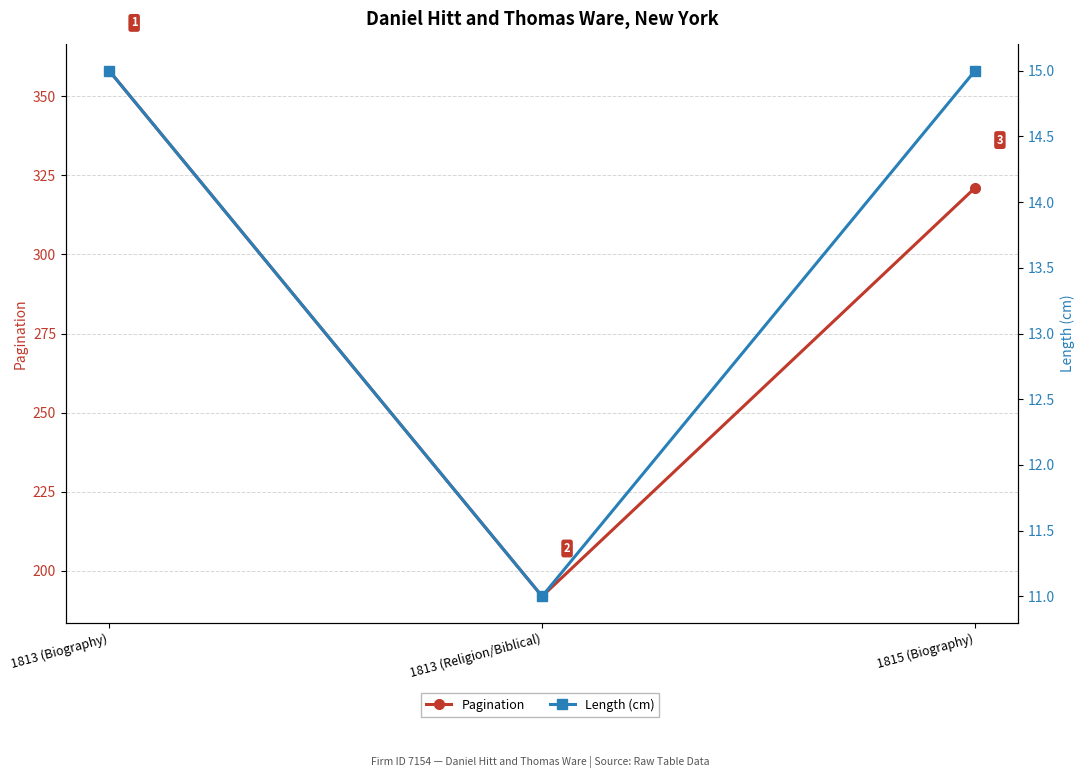

How many data points in Pagination are above 321?

1